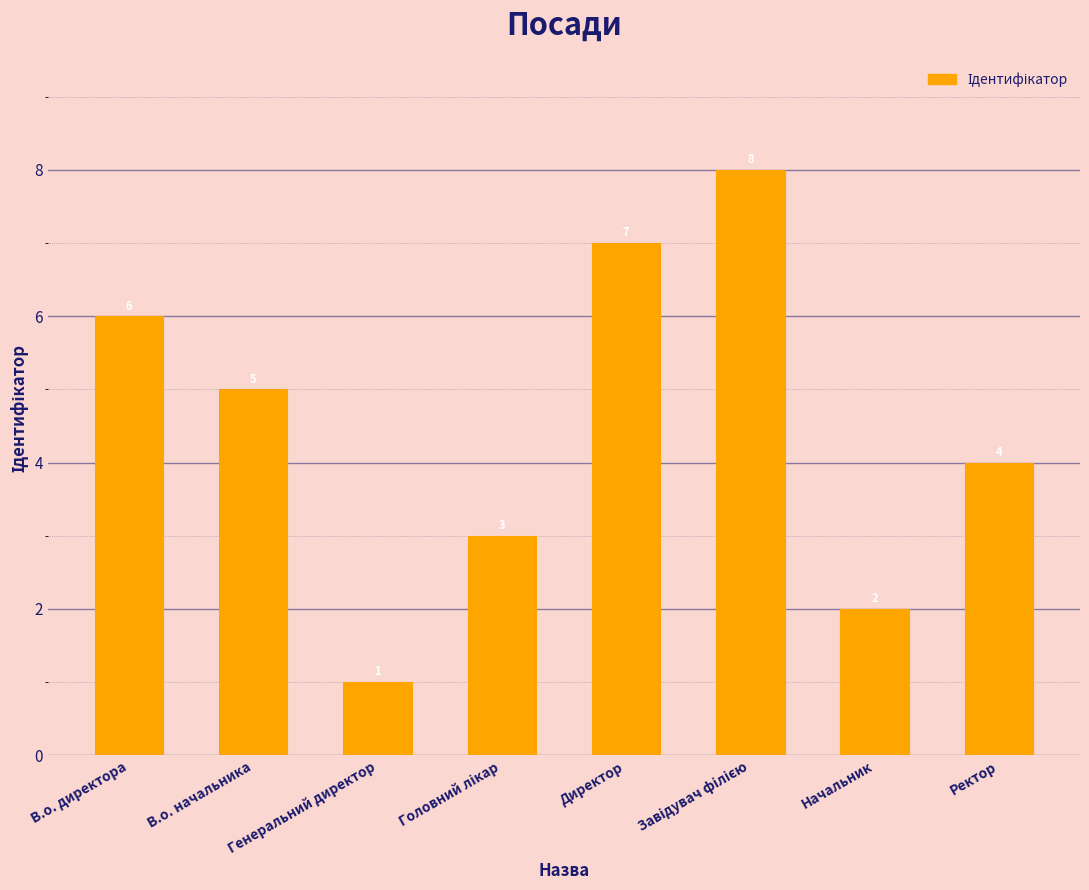

How many bars are there in total?

8